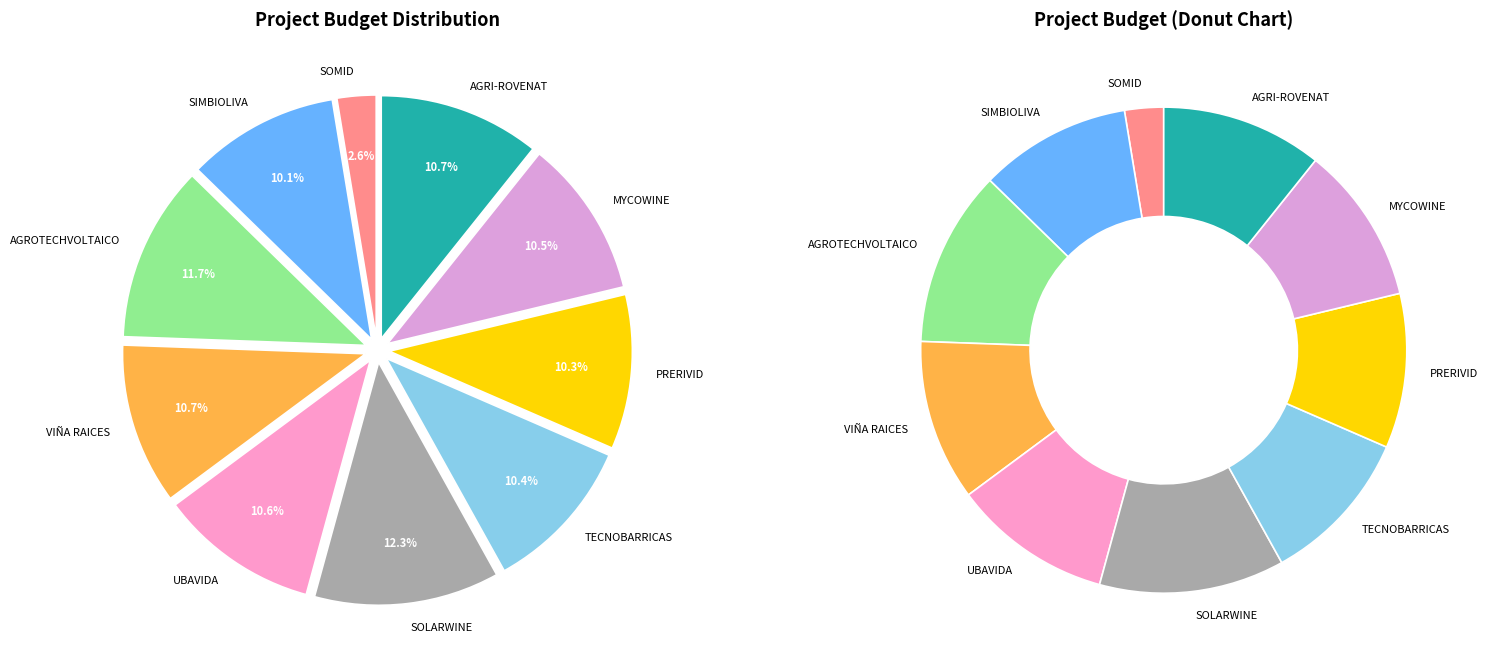

Which category has the biggest portion of the pie?

SOLARWINE